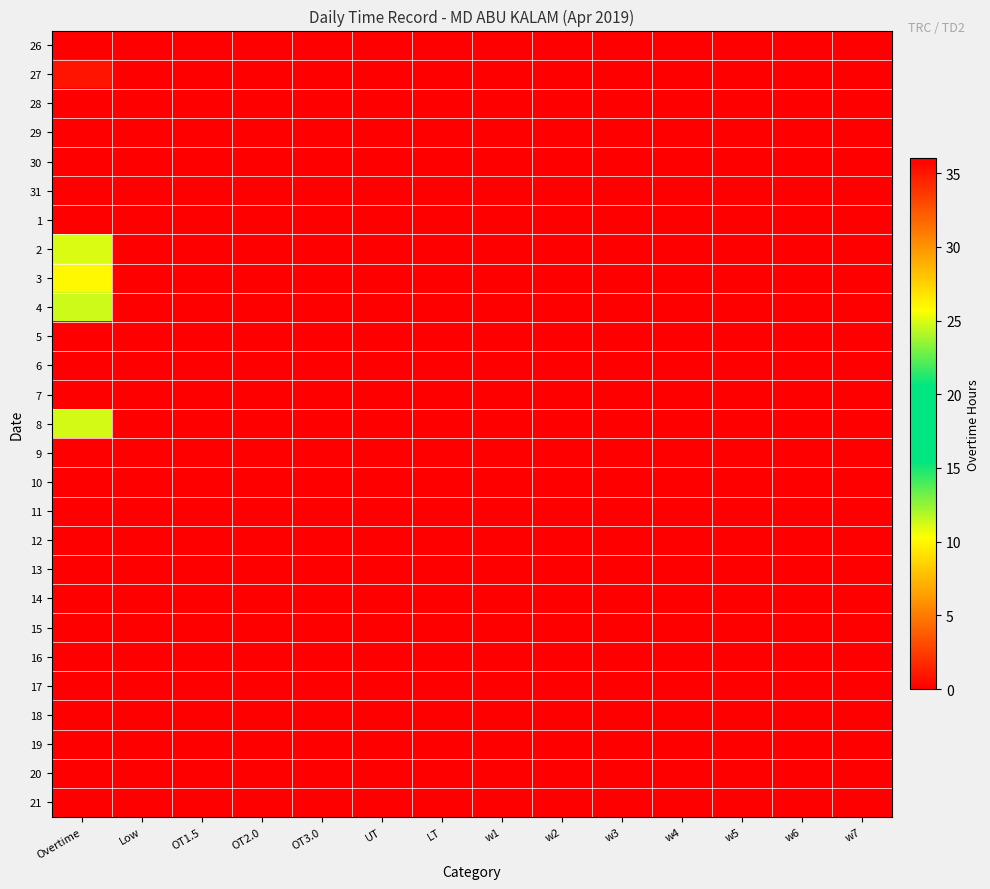

Rank the series by their maximum value, from lowest to highest.

26, 28, 29, 30, 31, 1, 5, 6, 7, 9, 10, 11, 12, 13, 14, 15, 16, 17, 18, 19, 20, 21, 3, 2, 8, 4, 27